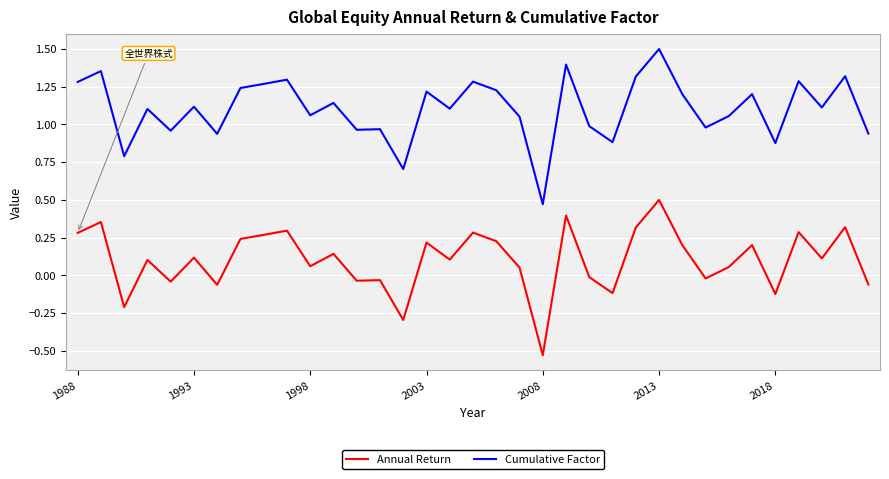

What is the greatest value displayed?

1.5